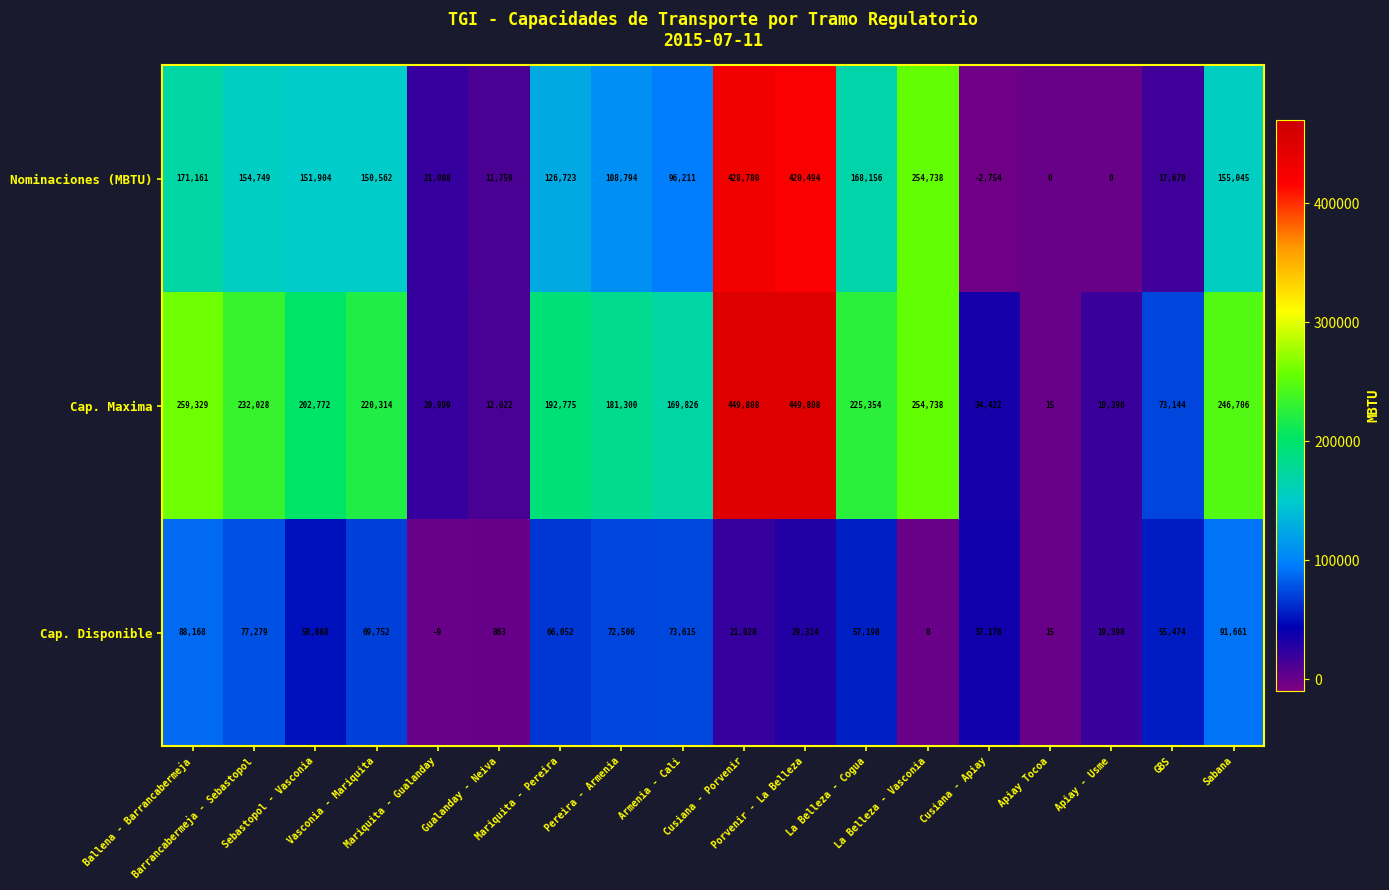

Which series has the largest total across all categories?

Cap. Maxima